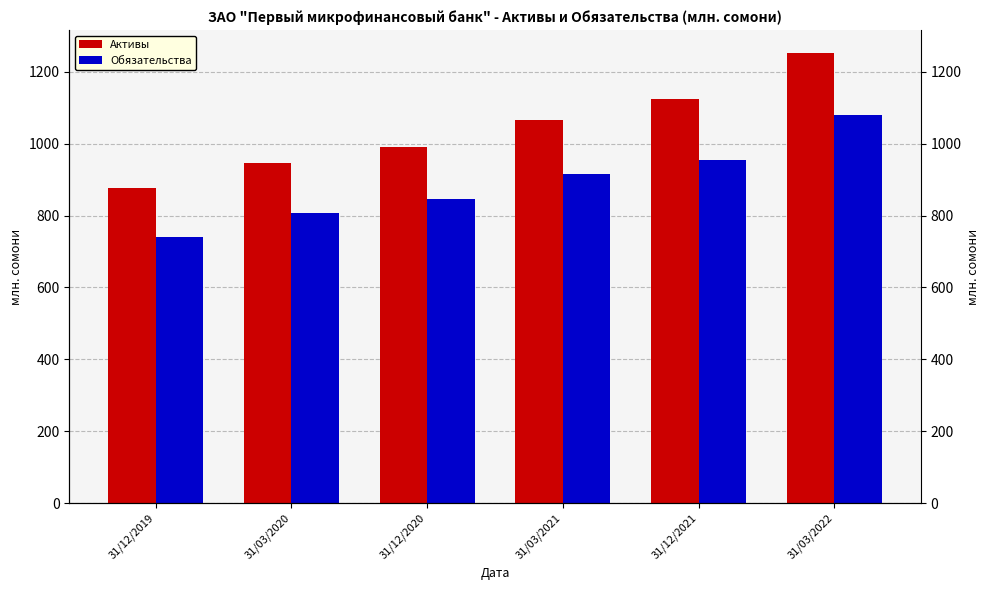

At 31/03/2020, list the series in order from largest to smallest.

Активы, Обязательства